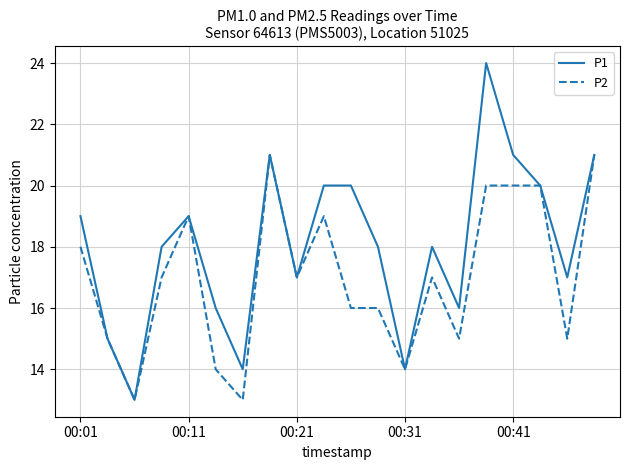

What is the minimum value shown in the chart?

13